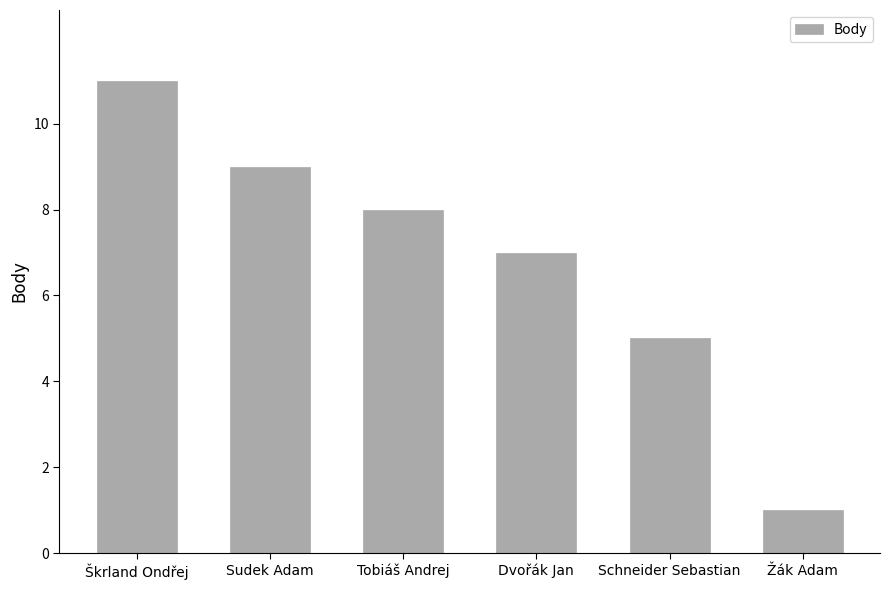

How many distinct data groups are displayed?

1